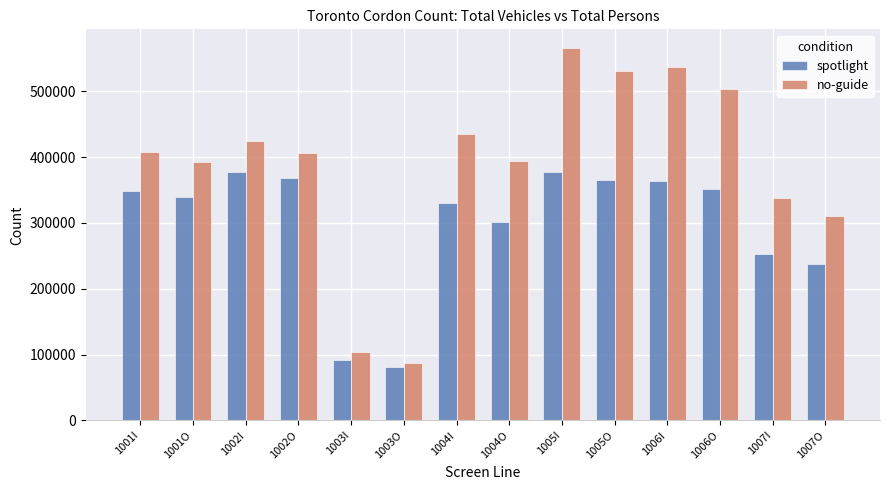

What position from the right is 1003I?

10